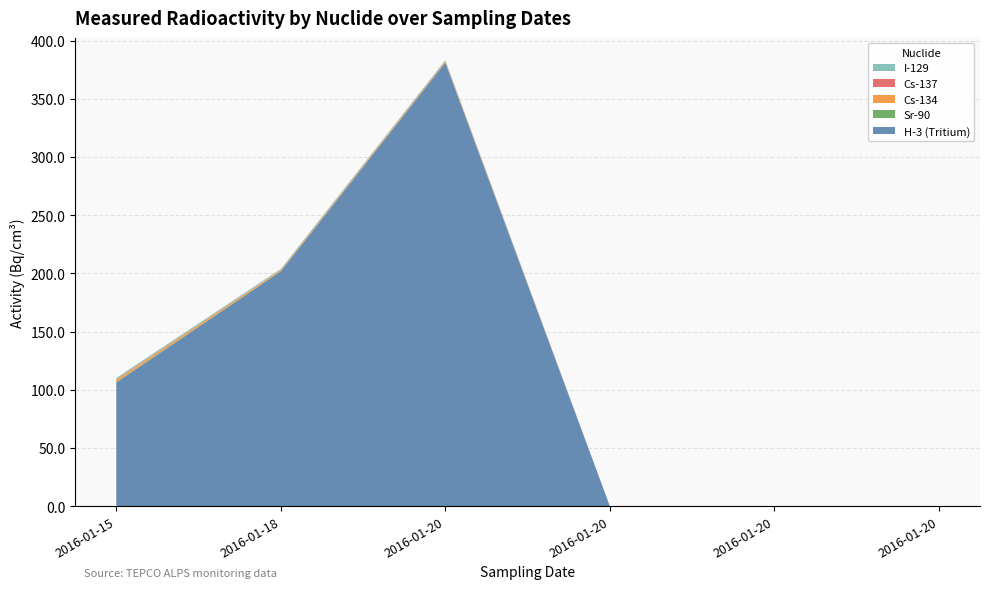

Reading left to right, what are all the values shown in this chart?

H-3 (Tritium): 106.2	201.7	381.1	0.0	0.0	0.0
Sr-90: 0.4	0.2	0.2	0.0	0.0	0.0
Cs-134: 2.0	0.9	1.0	0.0	0.0	0.0
Cs-137: 0.3	0.2	0.2	0.0	0.0	0.0
I-129: 1.1	0.8	0.7	0.0	0.0	0.0